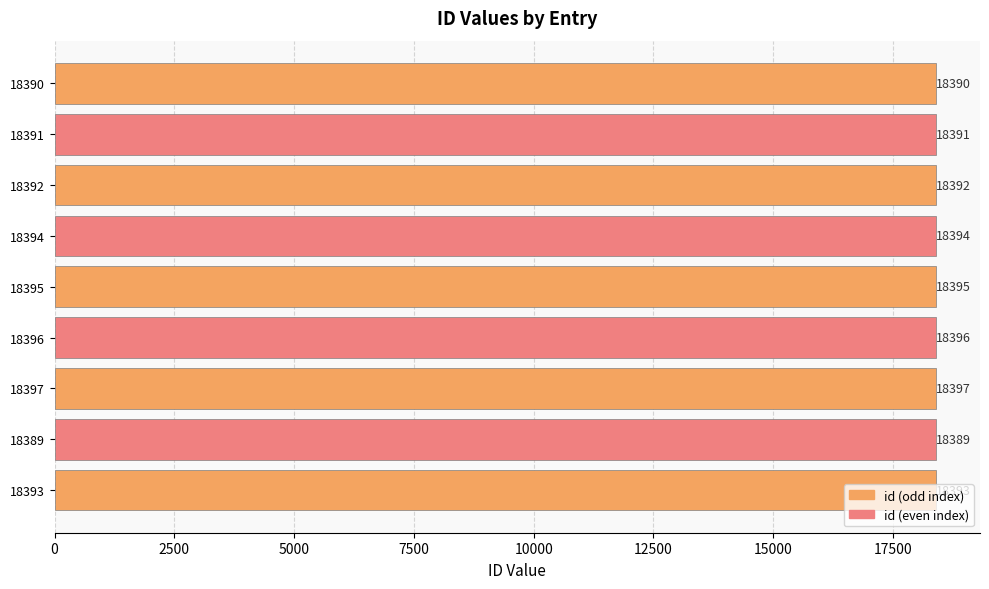

What is the difference between the second highest and minimum values?

7